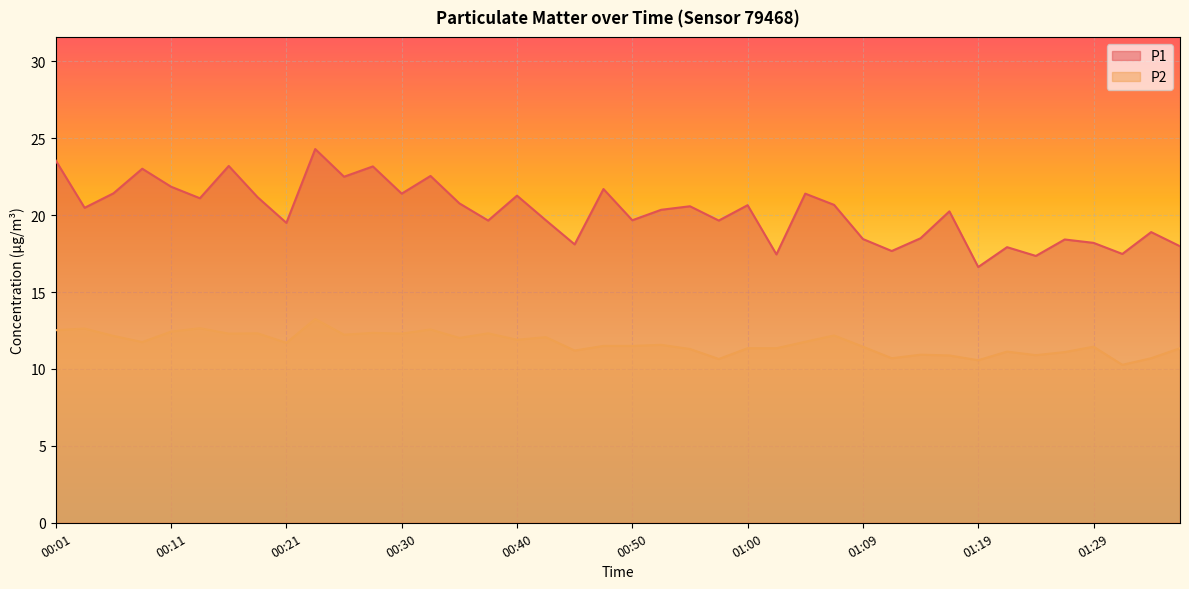

The value of P2 at 01:34 is 4.0. True or false?

False